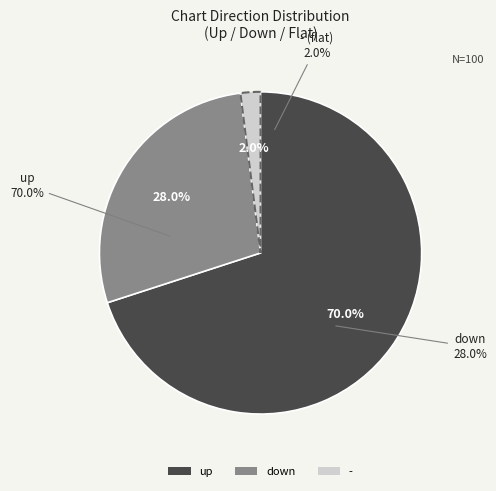

What is the change in value from up to down?

-42